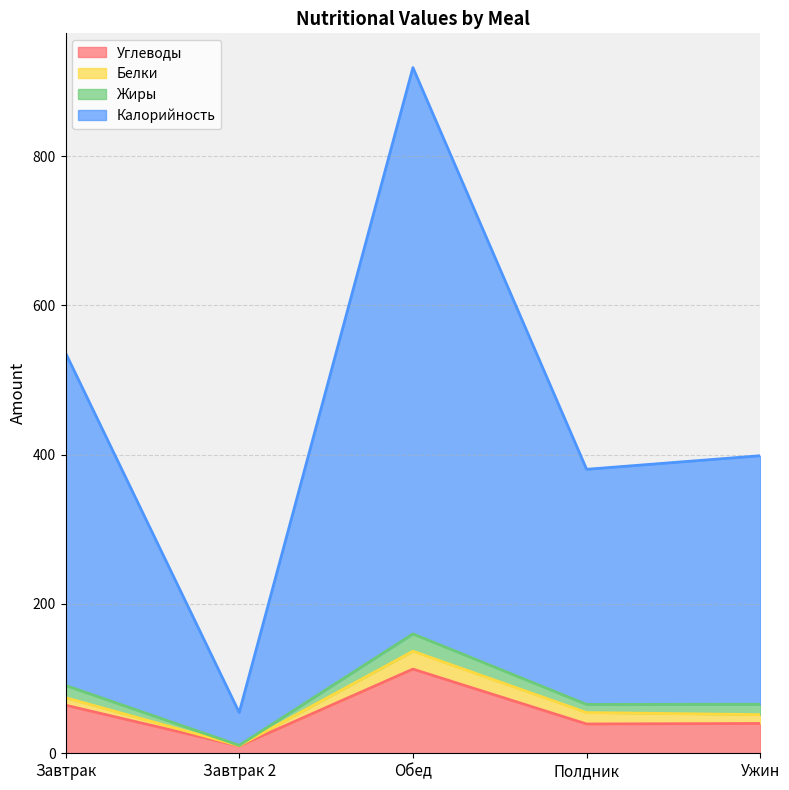

The Углеводы series shows 57.2 at Обед. True or false?

False